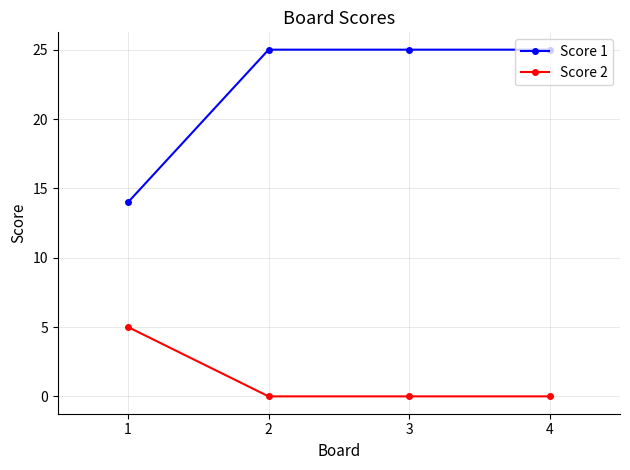

Rank the series by their average value, from highest to lowest.

Score 1, Score 2